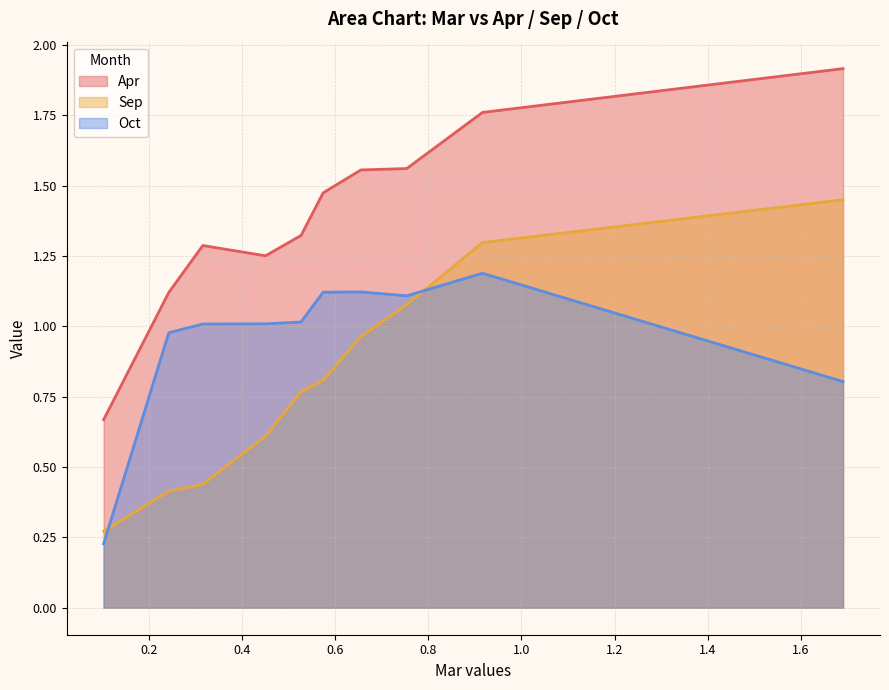

What is the difference between the Sep values at pct95 and pct25?

0.8